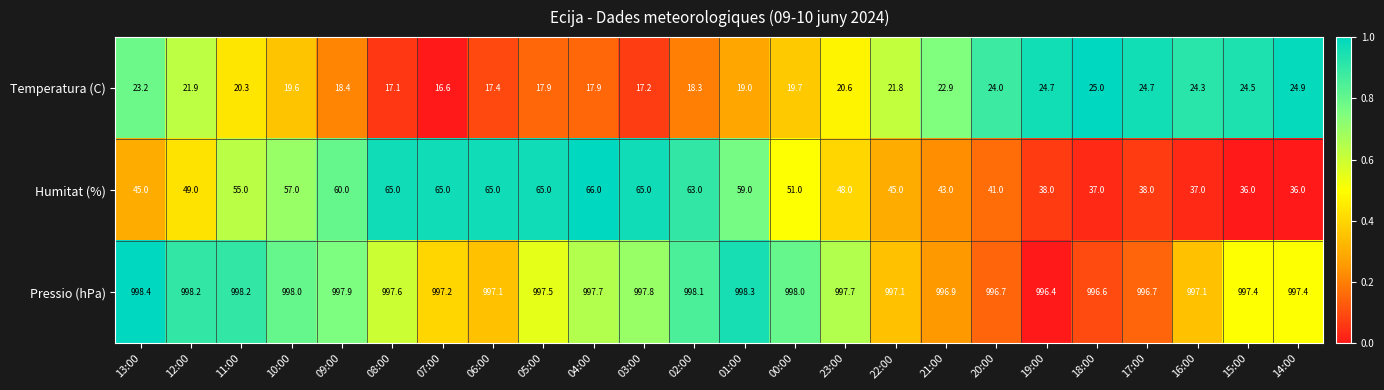

What is the approximate value of Pressio (hPa) at 13:00?

998.4